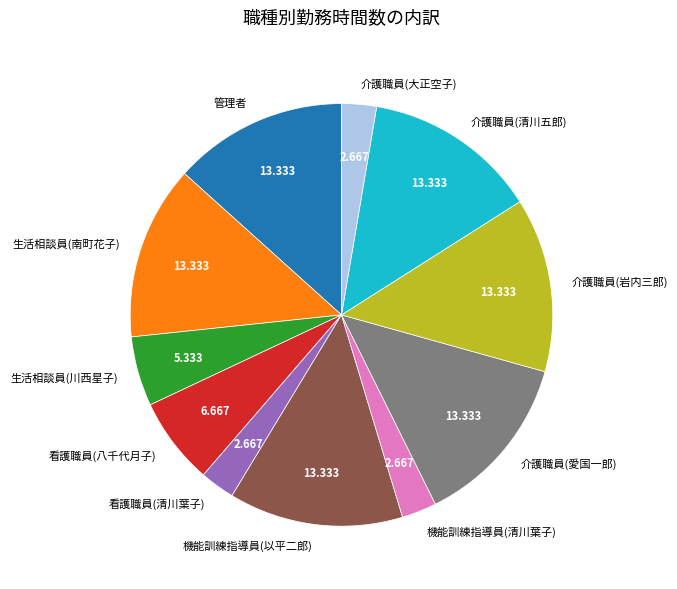

Between 介護職員(清川五郎) and 介護職員(大正空子), which is larger?

介護職員(清川五郎)